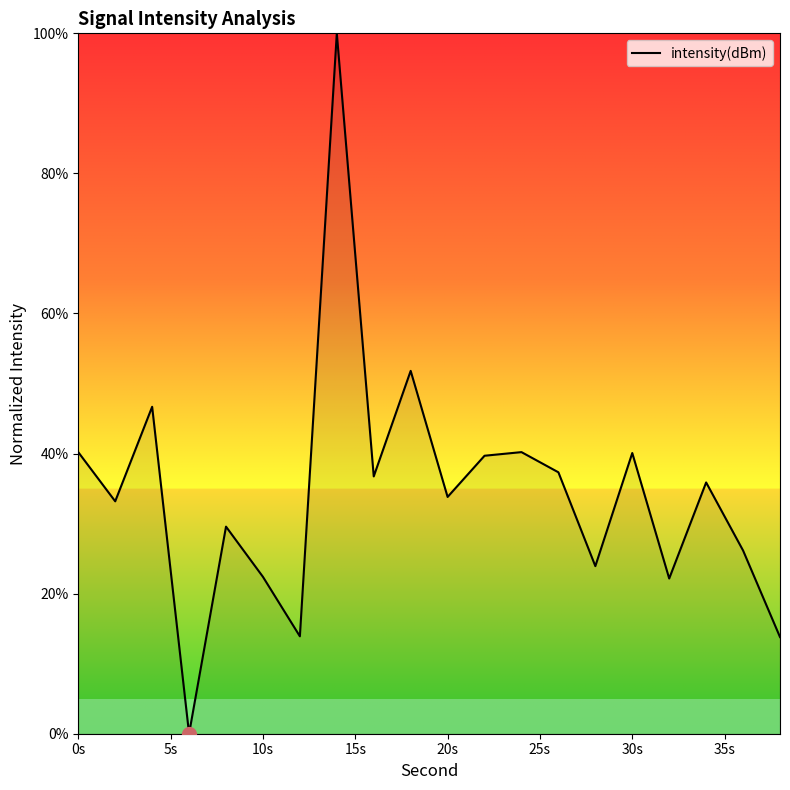

What is the greatest value displayed?

100.0